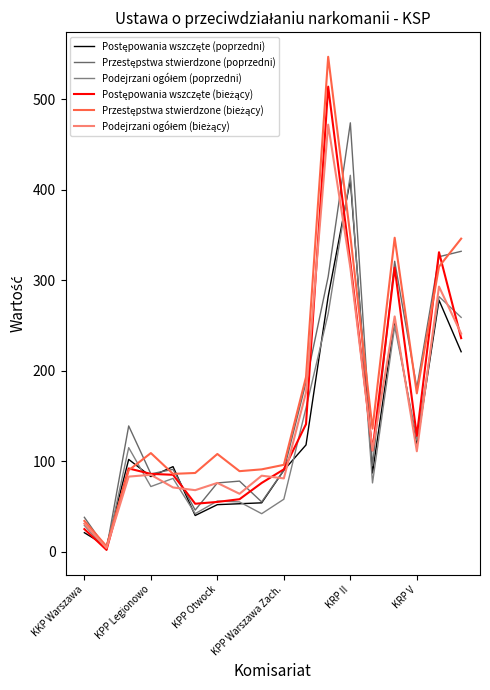

What is the label of the 16th point from the right?

KPP Otwock